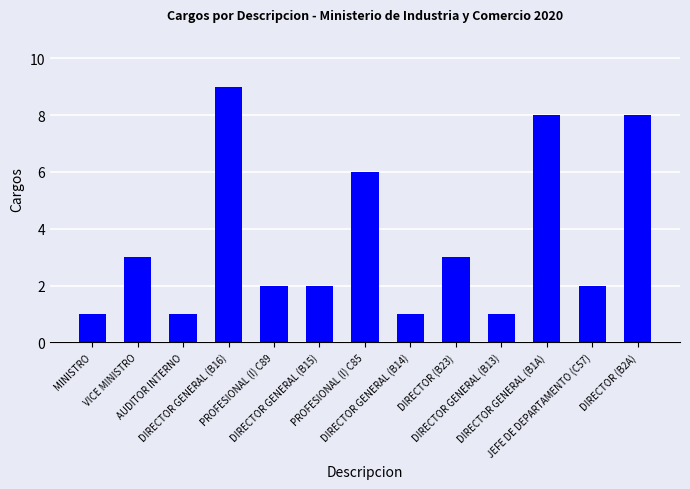

Which has a higher value, PROFESIONAL (I) C85 or DIRECTOR GENERAL (B16)?

DIRECTOR GENERAL (B16)